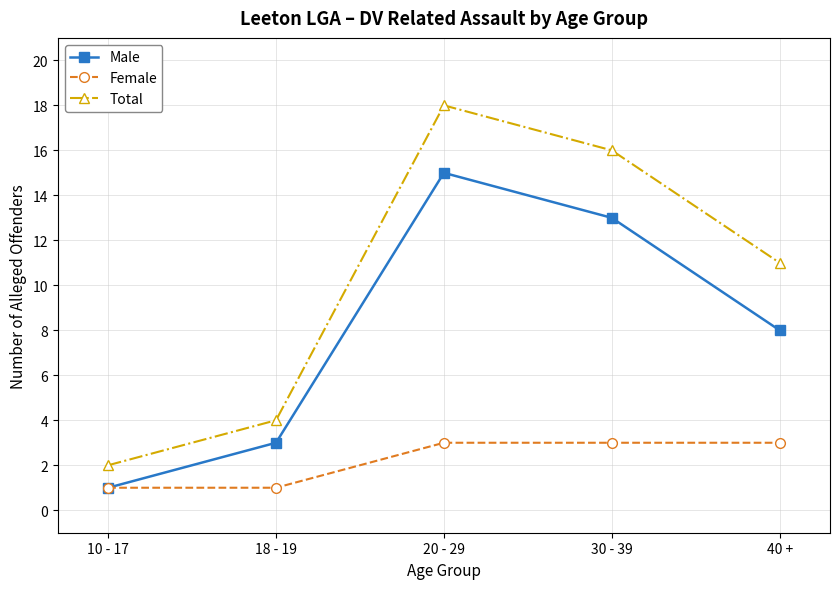

The value of Female at 30 - 39 is 3. True or false?

True